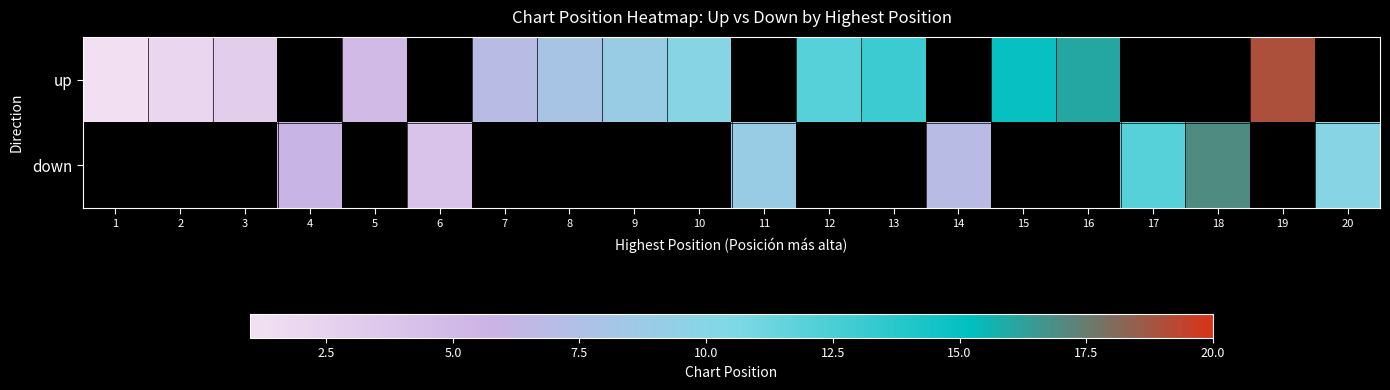

At how many categories does at least one series exceed 15?

3